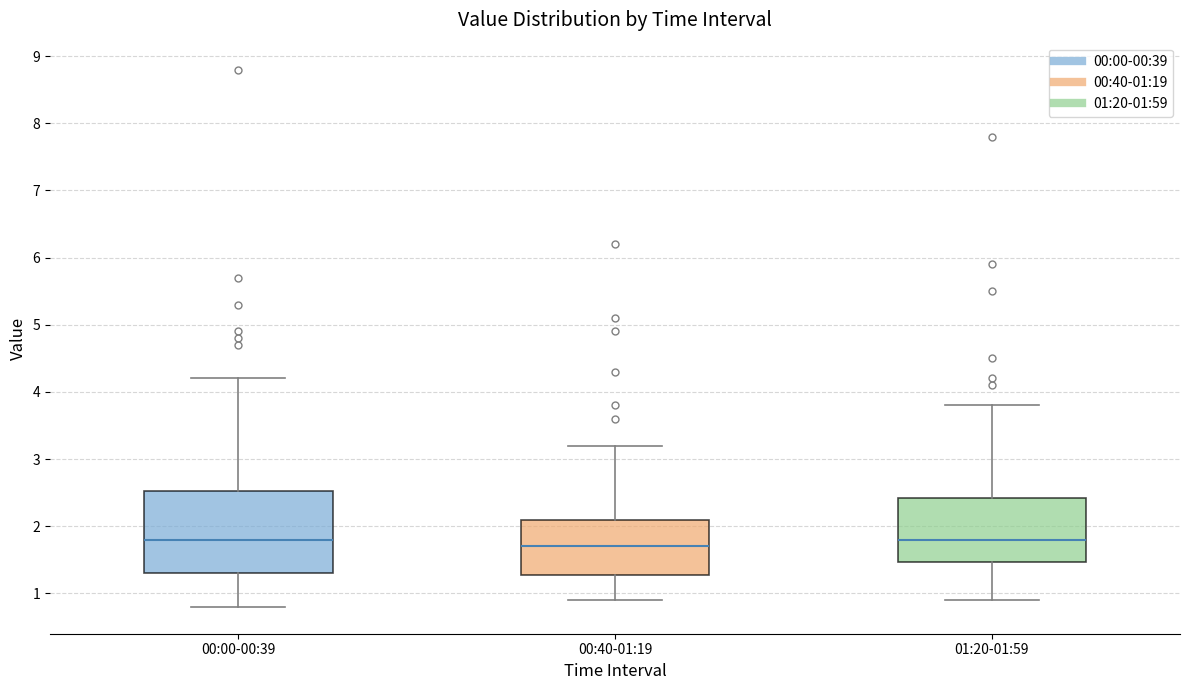

Where is the upper edge of the box for 00:40-01:19 on the y-axis? The values are not printed on the chart, so give them approximately, as read against the axis.

2.1